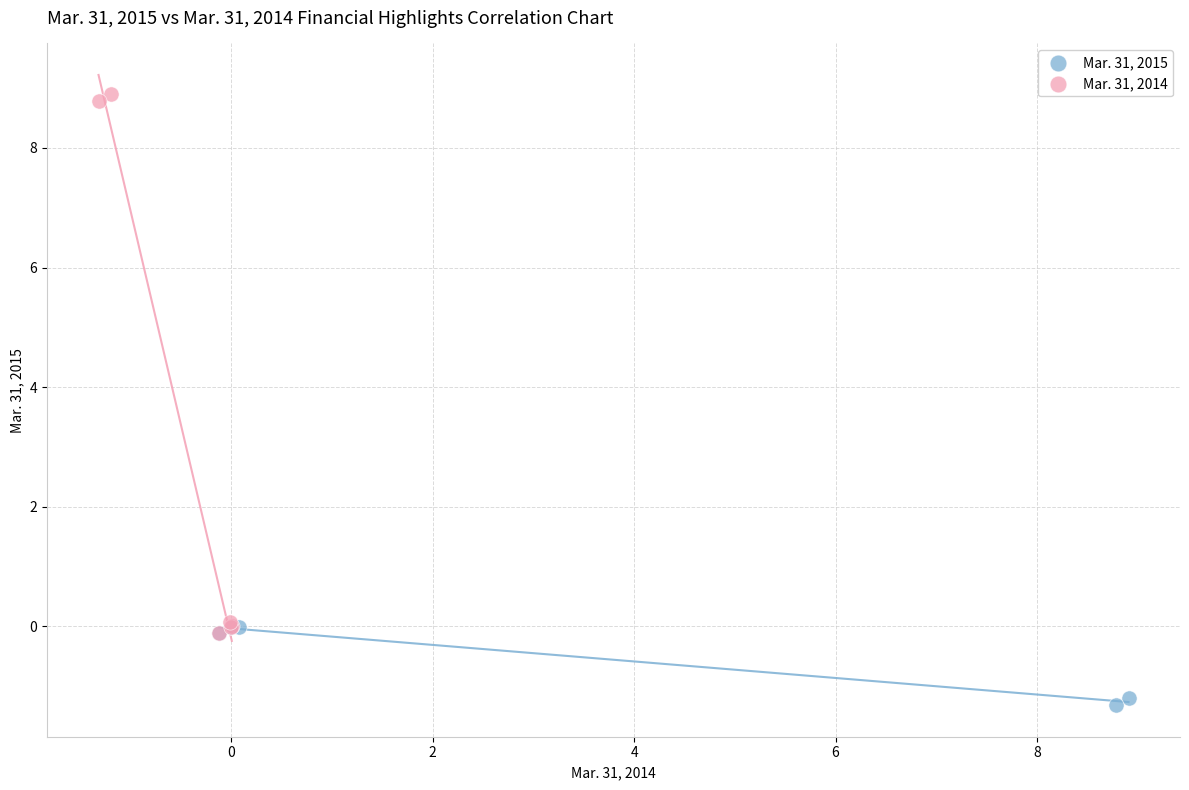

Which series reaches the maximum Y coordinate?

Mar. 31, 2014